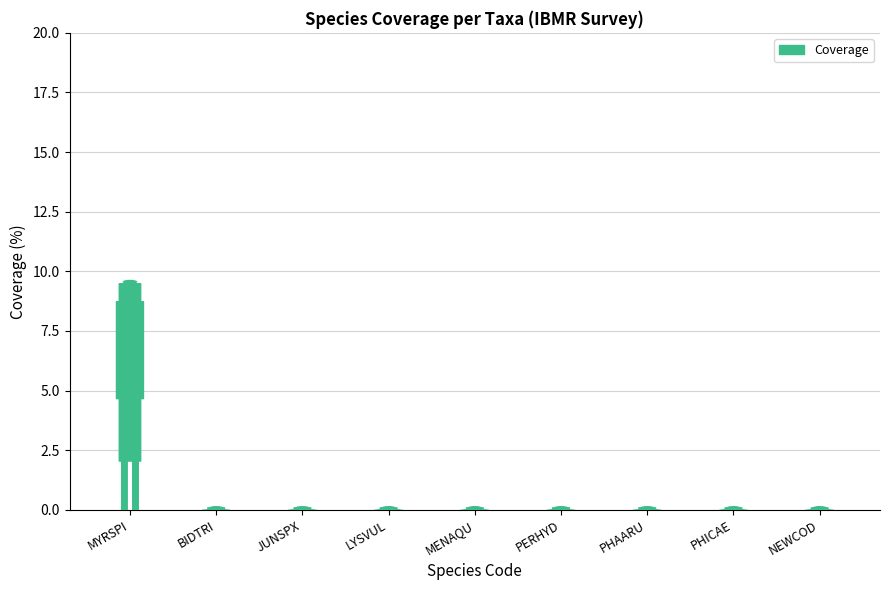

What position from the left is JUNSPX?

3